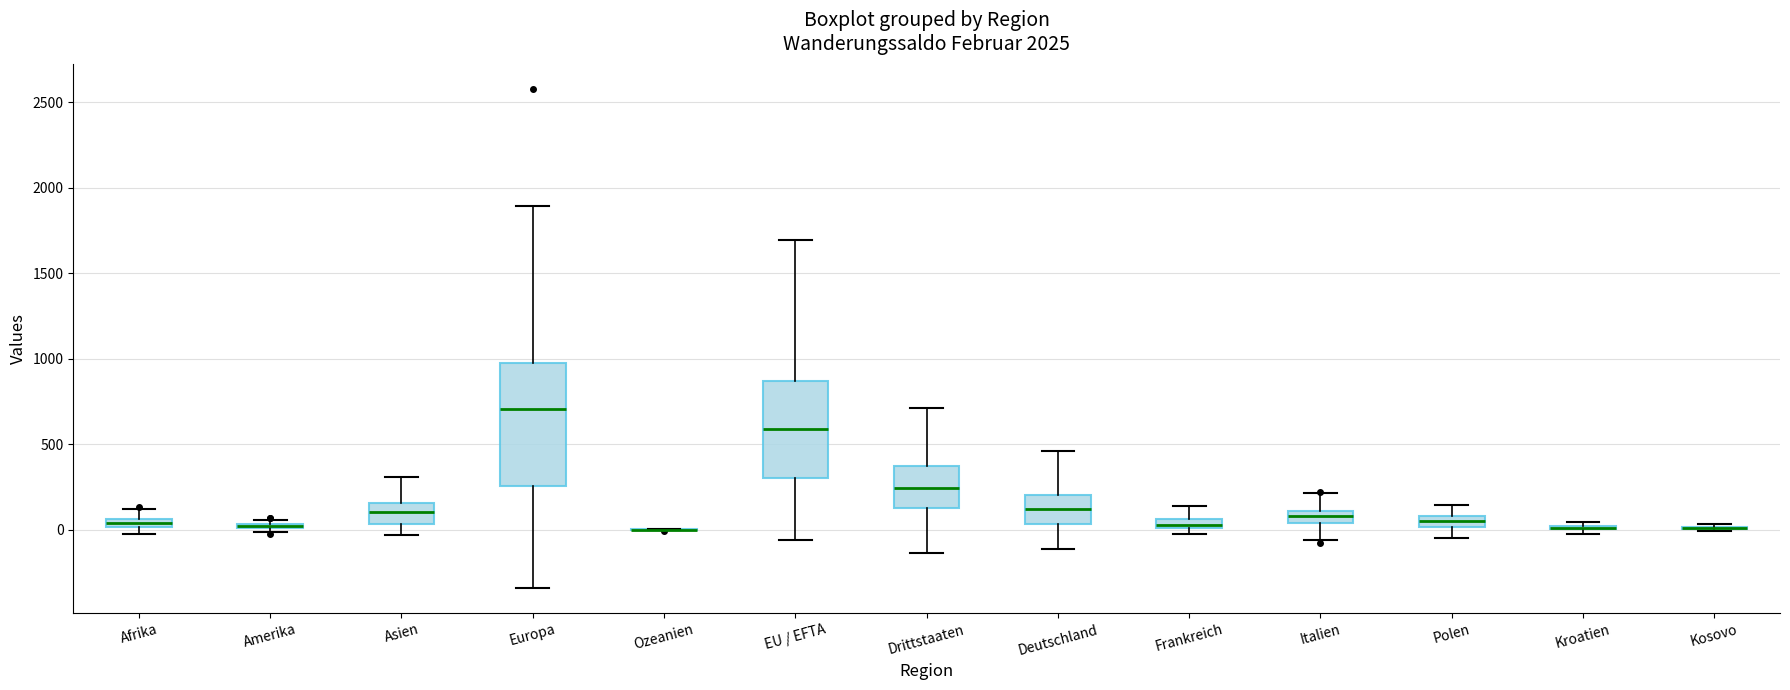

Comparing the boxes themselves (not the whiskers), which one is the tallest?

Europa